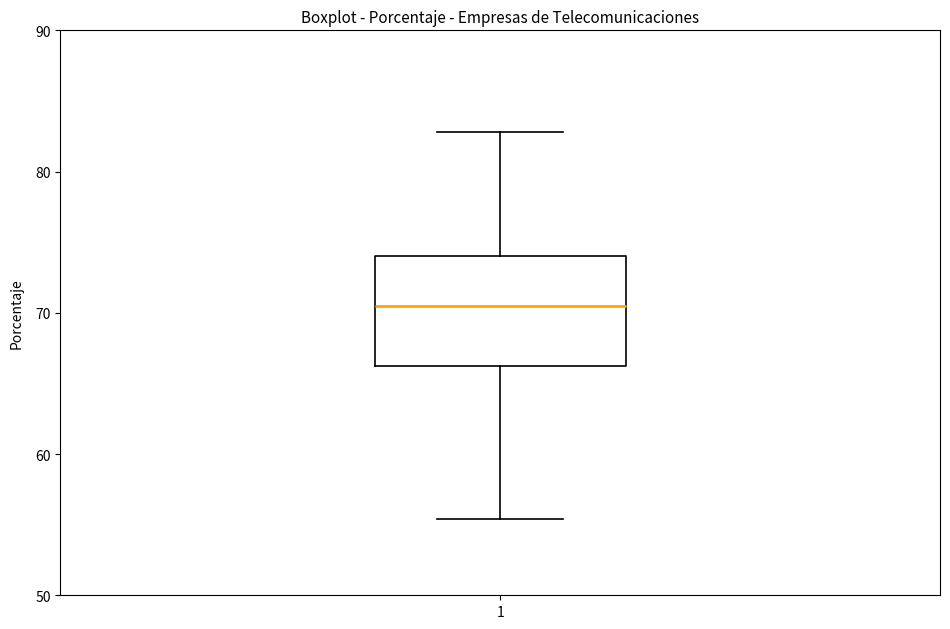

Where is the lower edge of the box at x = 1 on the y-axis? The values are not printed on the chart, so give them approximately, as read against the axis.

66